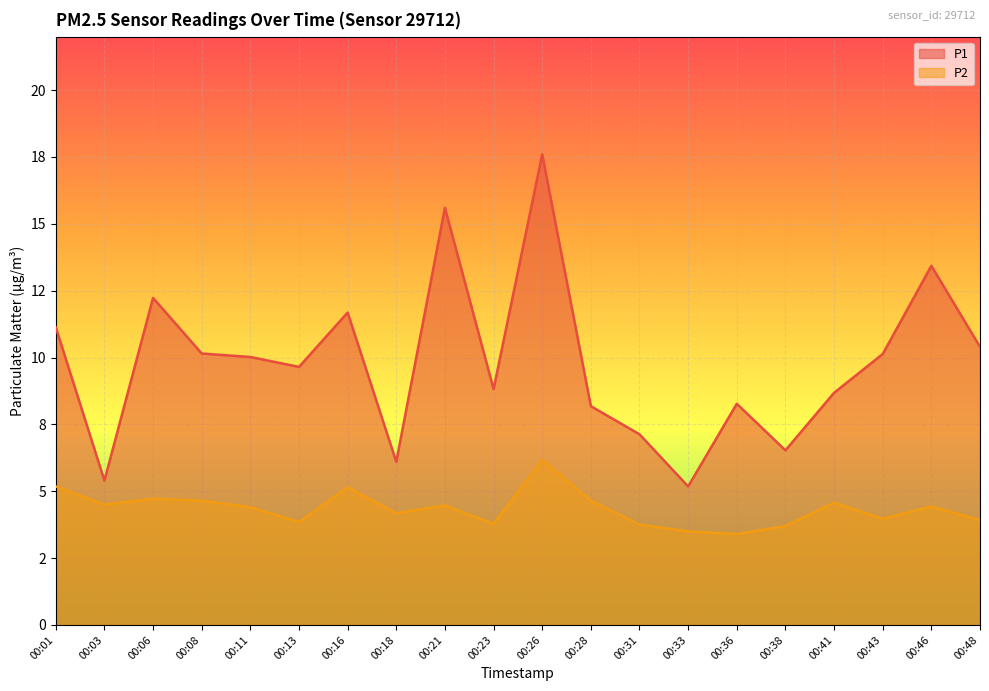

Rank the categories by P1 line value from highest to lowest.

00:26, 00:21, 00:46, 00:06, 00:16, 00:01, 00:48, 00:08, 00:43, 00:11, 00:13, 00:23, 00:41, 00:36, 00:28, 00:31, 00:38, 00:18, 00:03, 00:33